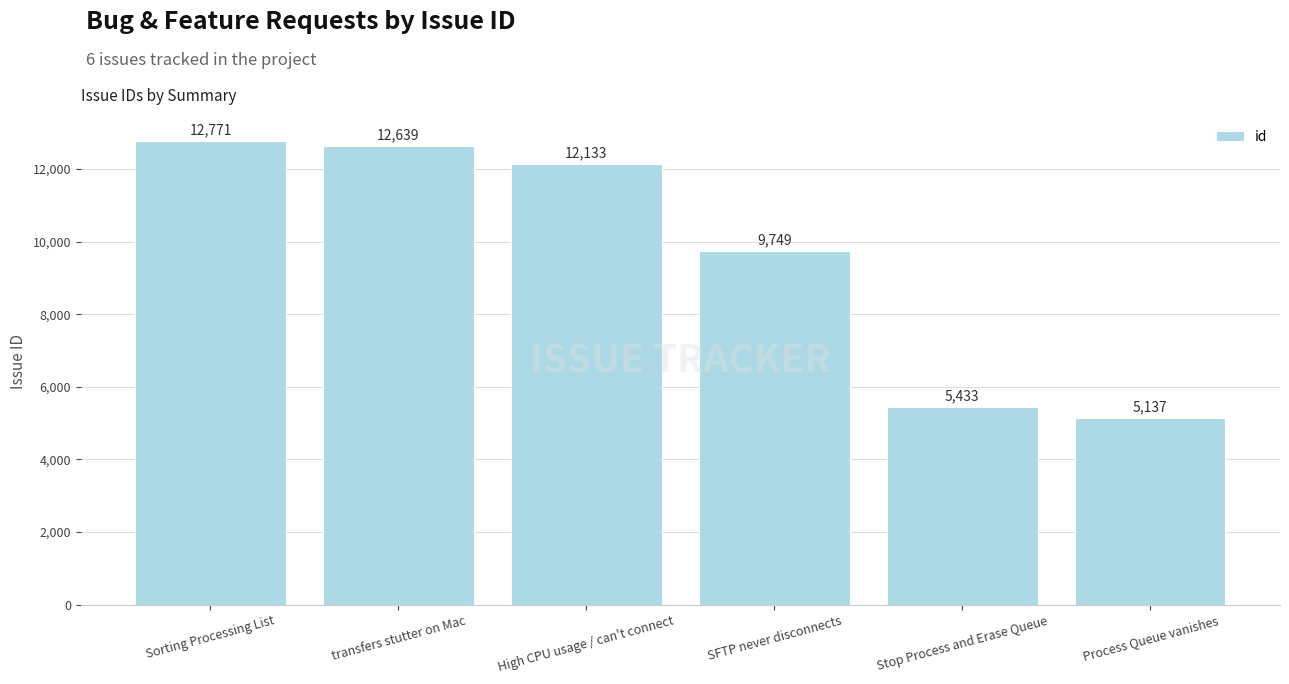

What is the label of the 4th bar from the left?

SFTP never disconnects